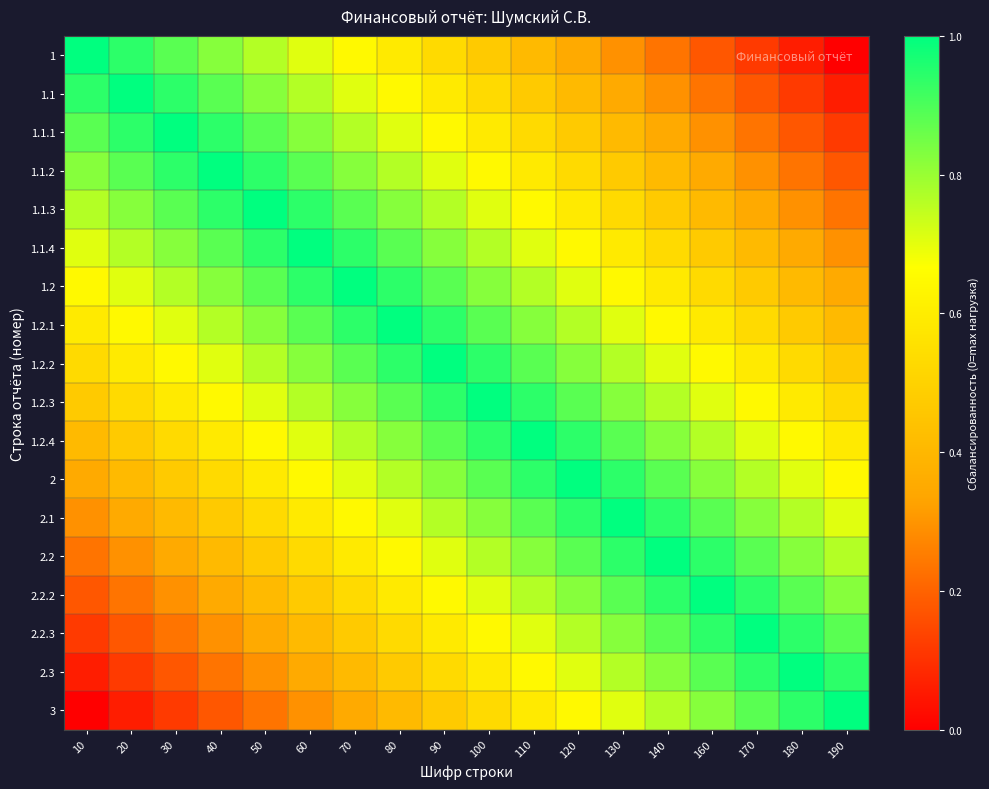

Rank the series by their maximum value, from lowest to highest.

1, 1.1, 1.1.1, 1.1.2, 1.1.3, 1.1.4, 1.2, 1.2.1, 1.2.2, 1.2.3, 1.2.4, 2, 2.1, 2.2, 2.2.2, 2.2.3, 2.3, 3